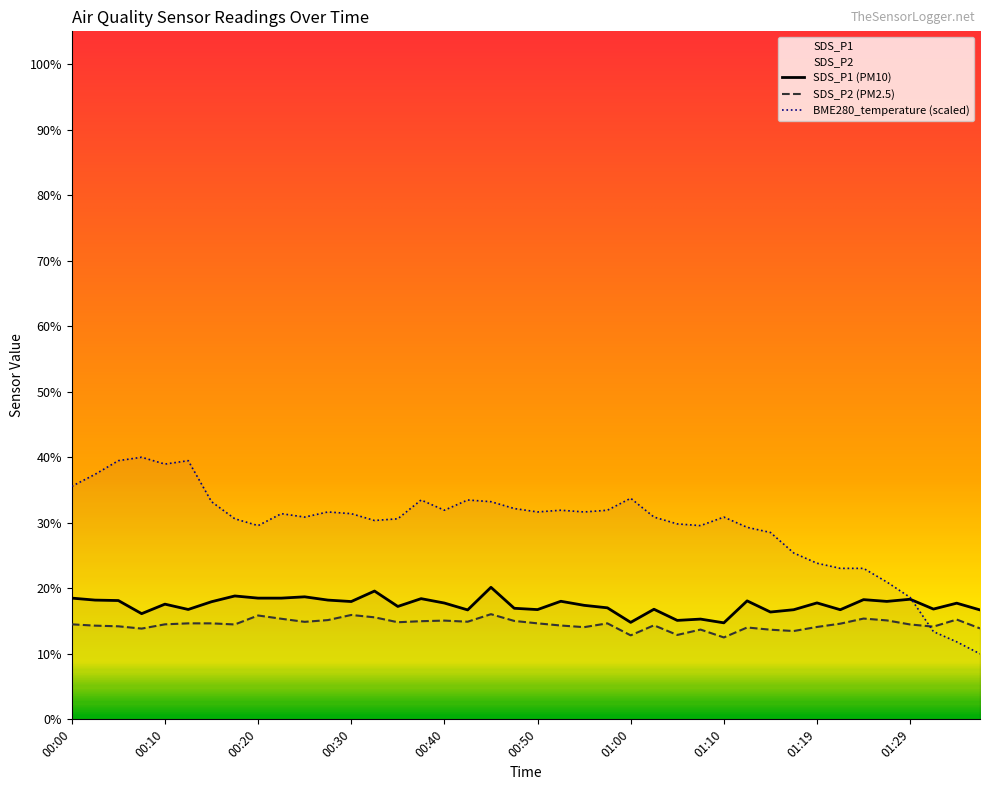

What is the greatest value displayed?

40.0